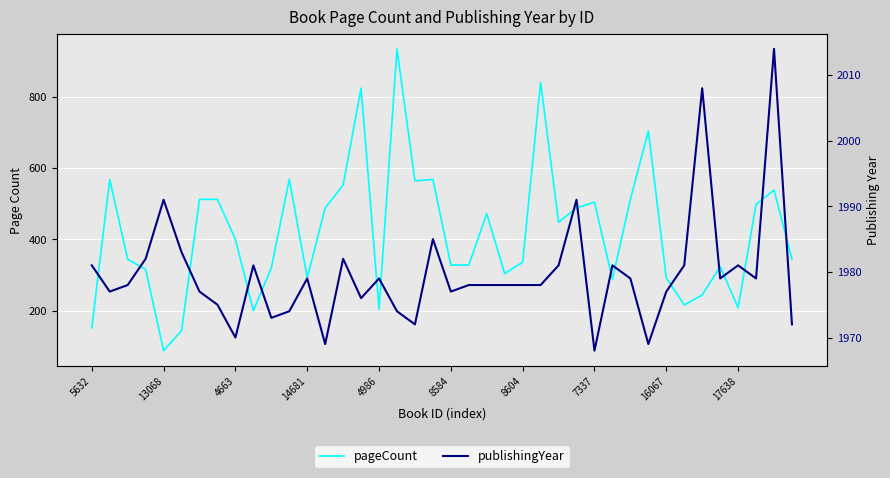

In pageCount, how many points are lower than both neighbors (excluding endpoints)?

10